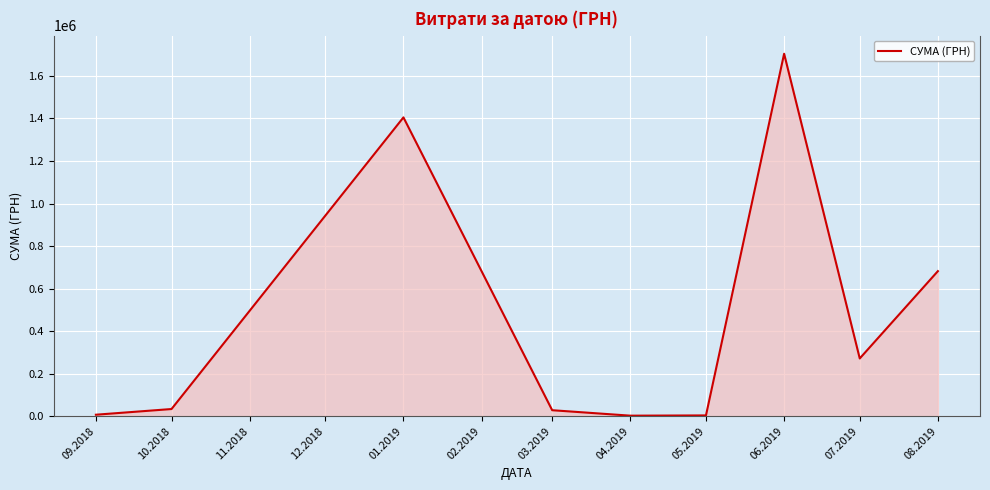

What is the change in value from 06.2019 to 07.2019?

-1432976.3